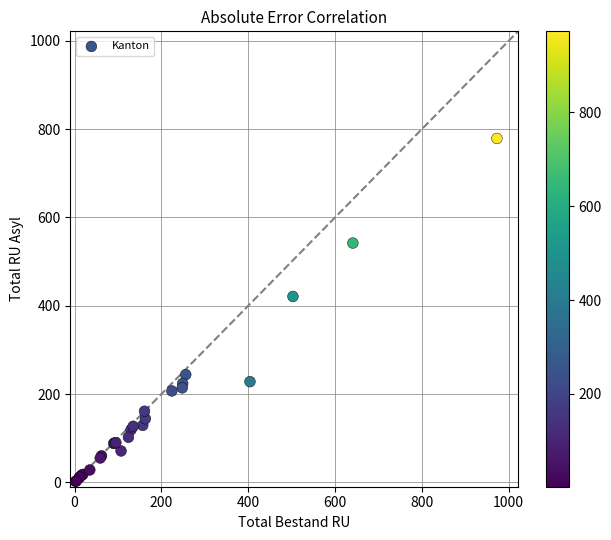

What Y value in the scatter plot is closest to 390?

421